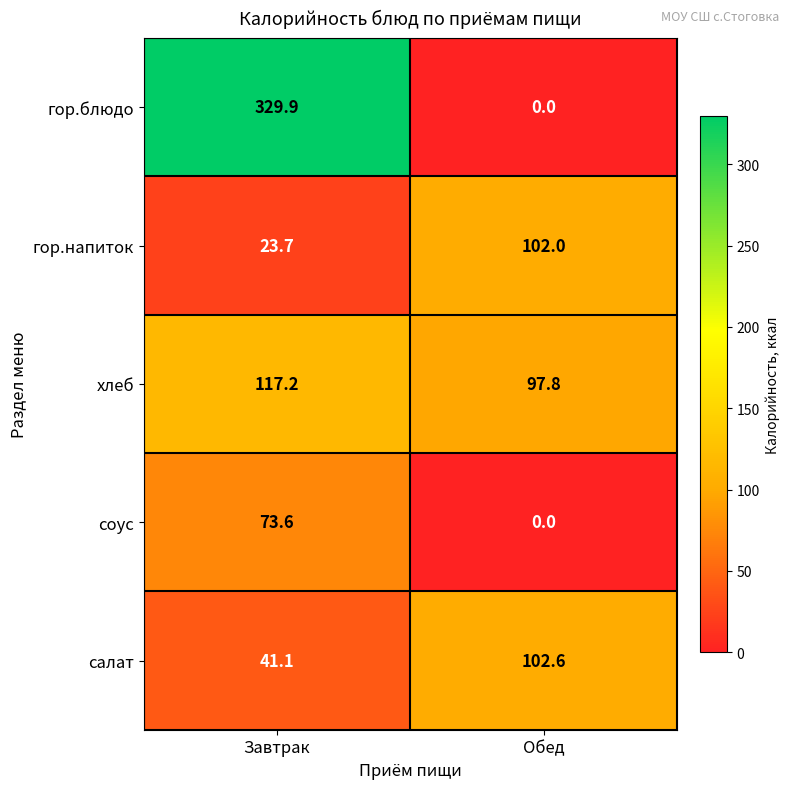

What is the difference between the highest and lowest values at Обед?

102.6